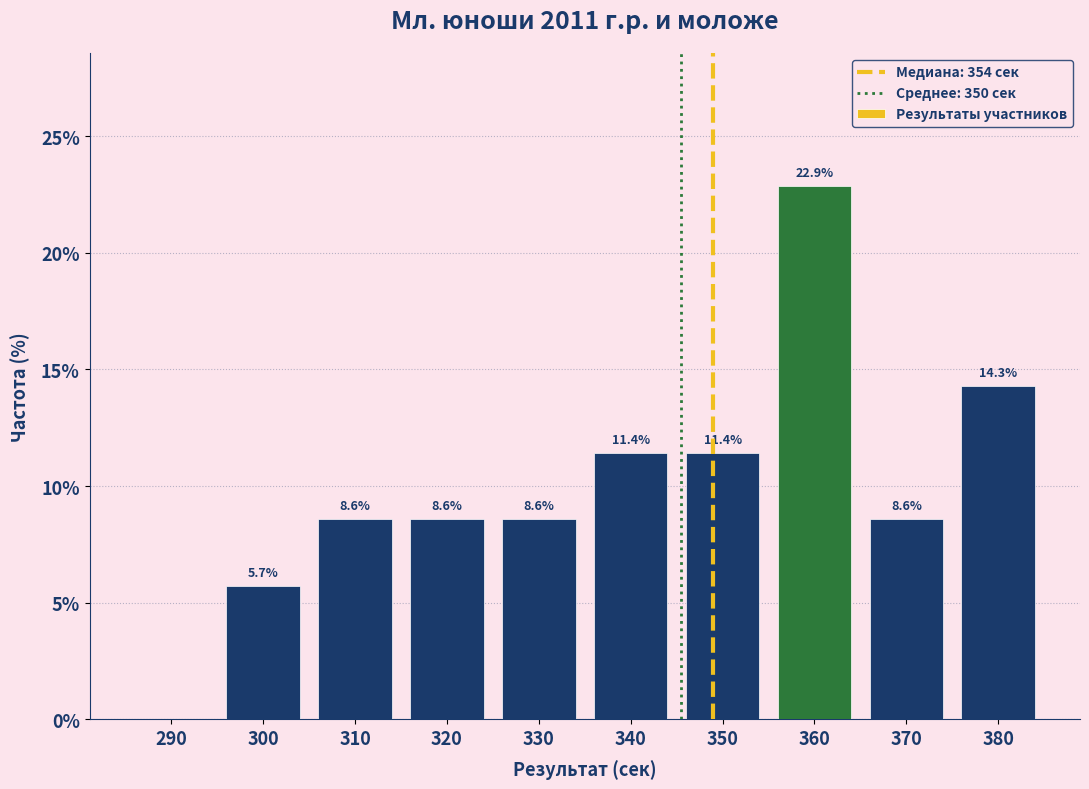

Reading left to right, extract all data points from this chart.

290=0.0	300=5.7	310=8.6	320=8.6	330=8.6	340=11.4	350=11.4	360=22.9	370=8.6	380=14.3